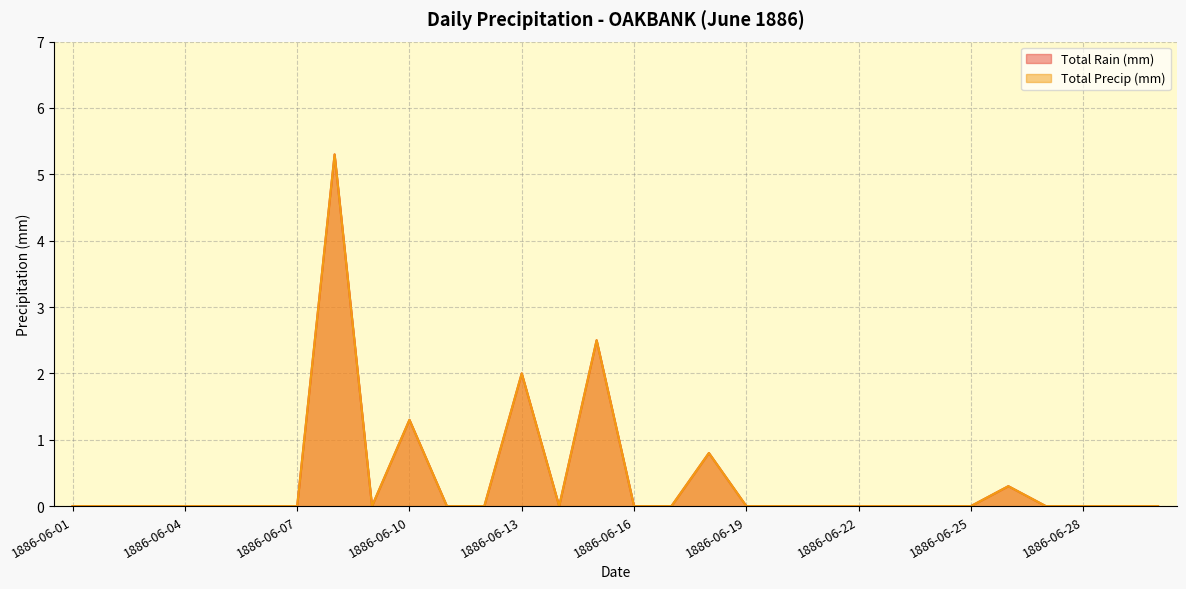

True or false: Total Precip (mm) and Total Rain (mm) intersect in this chart.

False